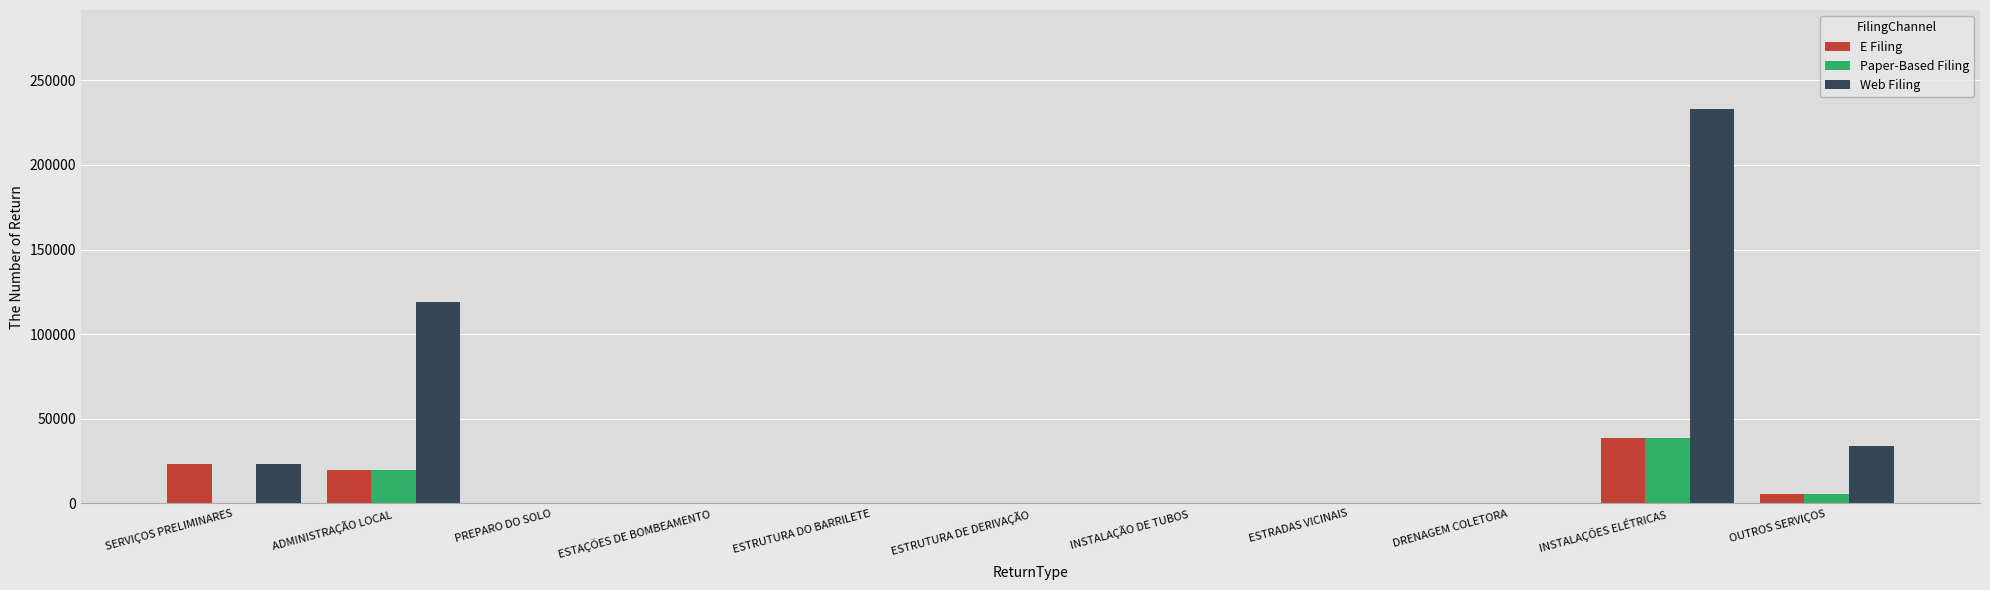

Which series has the widest spread of values?

Web Filing